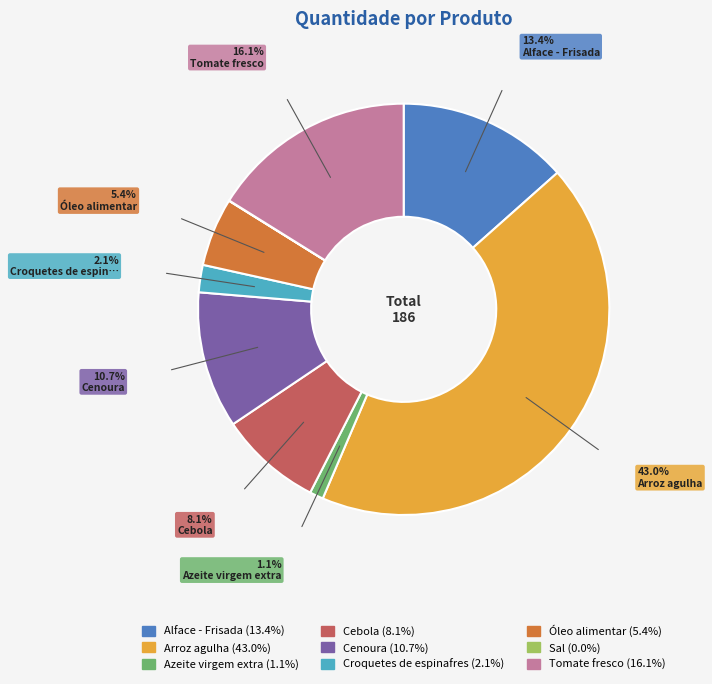

Does any single category account for the majority?

No